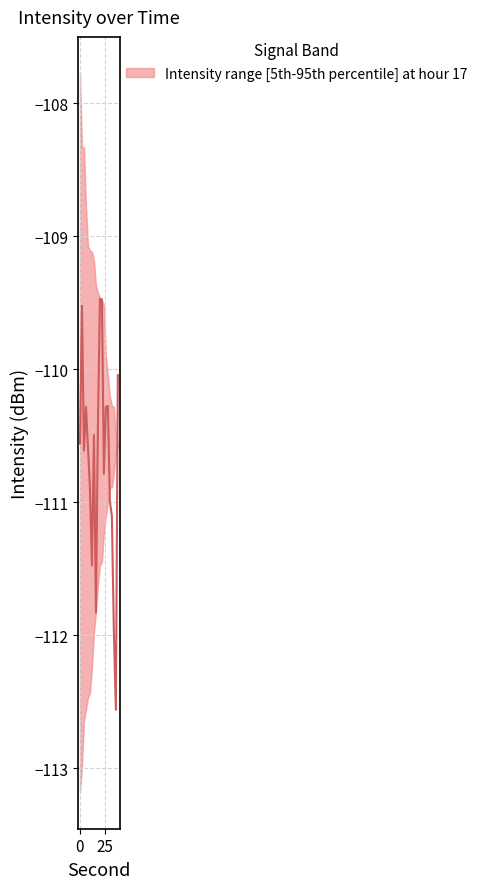

What is the sum of all intensity_lower values?

-2234.0